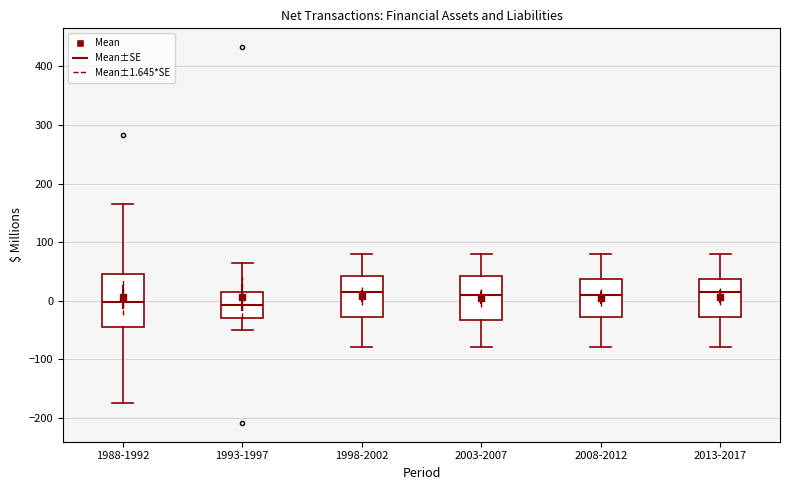

Reading left to right, transcribe this box plot: for each box, give where its median line is, the range the box spans, and where its two whiskers end, as read against the y-axis. The values are not printed on the chart, so give them approximately, as read against the axis.

1988-1992: median 0, box -40 to 50, whiskers -170 to 170
1993-1997: median -10, box -30 to 10, whiskers -50 to 60
1998-2002: median 20, box -30 to 40, whiskers -80 to 80
2003-2007: median 10, box -30 to 40, whiskers -80 to 80
2008-2012: median 10, box -30 to 40, whiskers -80 to 80
2013-2017: median 20, box -30 to 40, whiskers -80 to 80